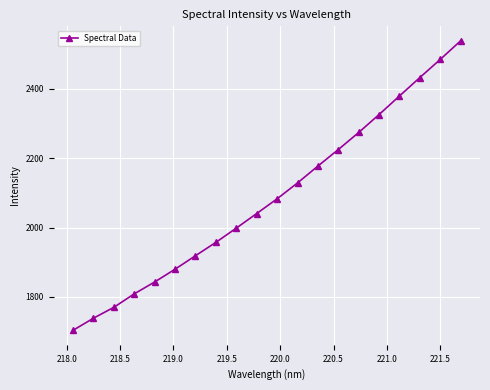

True or false: the data has more than 0 interior local peaks.

False